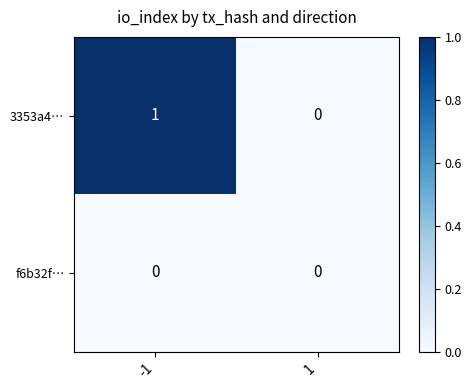

Which series has the largest total across all categories?

3353a4…